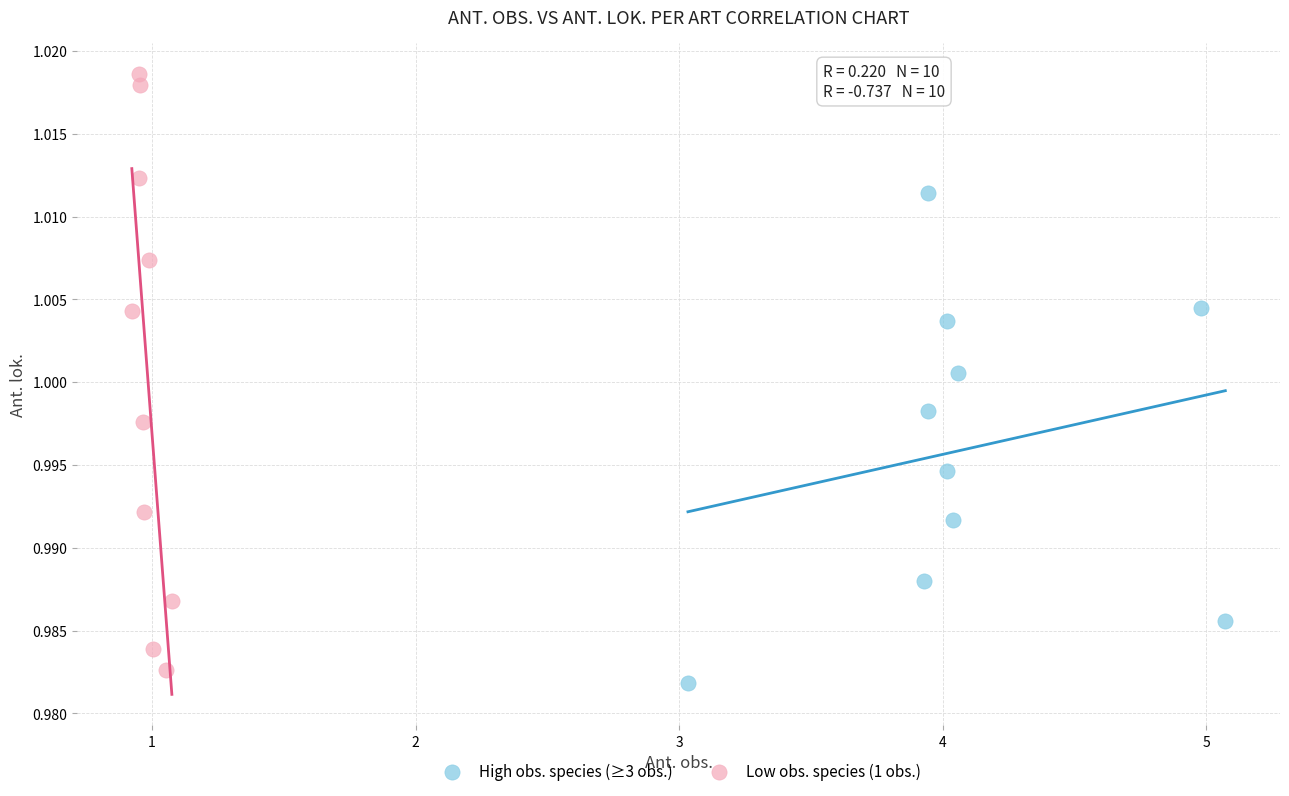

Which series has the widest spread of Y values?

Low obs. species (1 obs.)